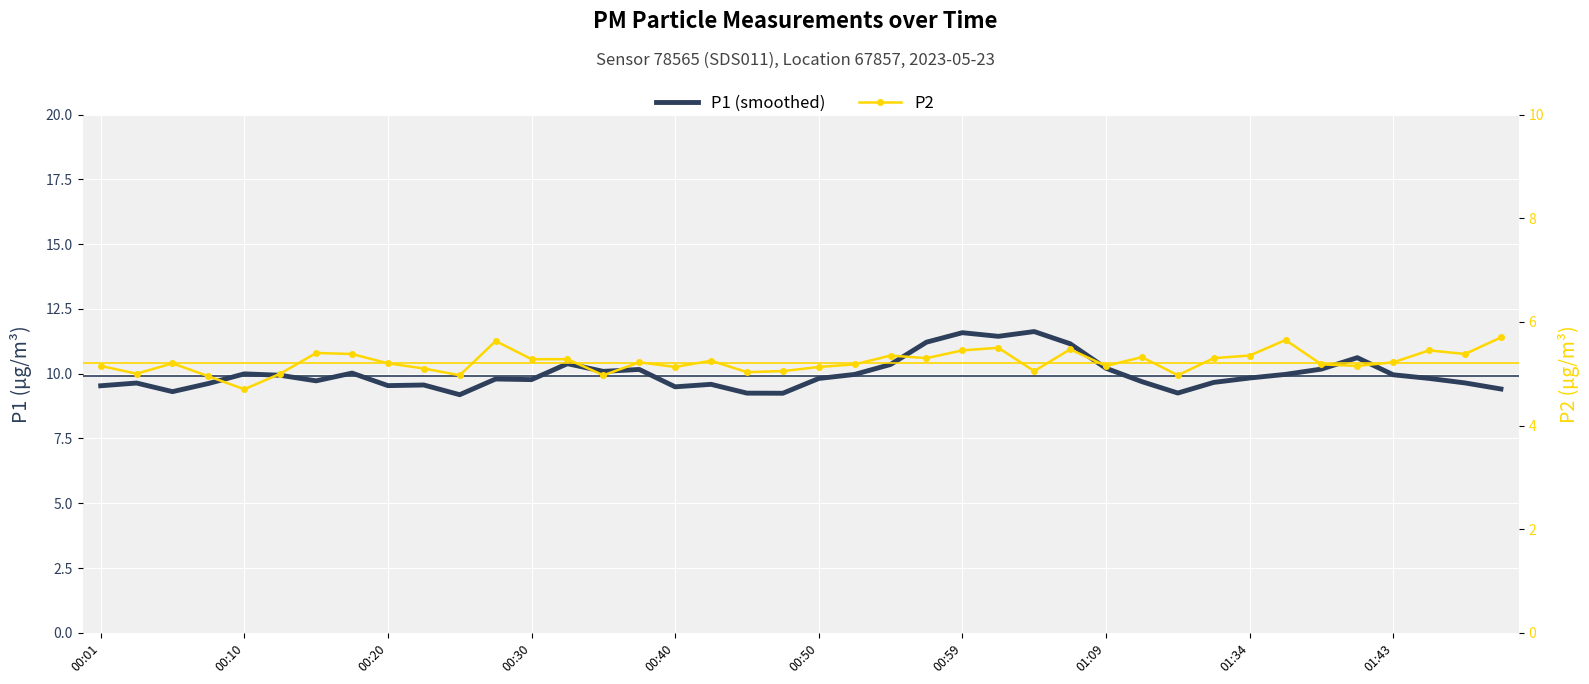

Reading left to right, transcribe all the data shown in this chart.

P1 (smoothed): 9.5	9.6	9.3	9.6	10.0	9.9	9.7	10.0	9.5	9.6	9.2	9.8	9.8	10.4	10.1	10.2	9.5	9.6	9.2	9.2	9.8	10.0	10.4	11.2	11.6	11.4	11.6	11.2	10.2	9.7	9.3	9.7	9.8	10.0	10.2	10.6	10.0	9.8	9.6	9.4
P2: 5.2	5.0	5.2	5.0	4.7	5.0	5.4	5.4	5.2	5.1	5.0	5.6	5.3	5.3	5.0	5.2	5.1	5.2	5.0	5.0	5.1	5.2	5.3	5.3	5.5	5.5	5.0	5.5	5.2	5.3	5.0	5.3	5.3	5.7	5.2	5.2	5.2	5.5	5.4	5.7